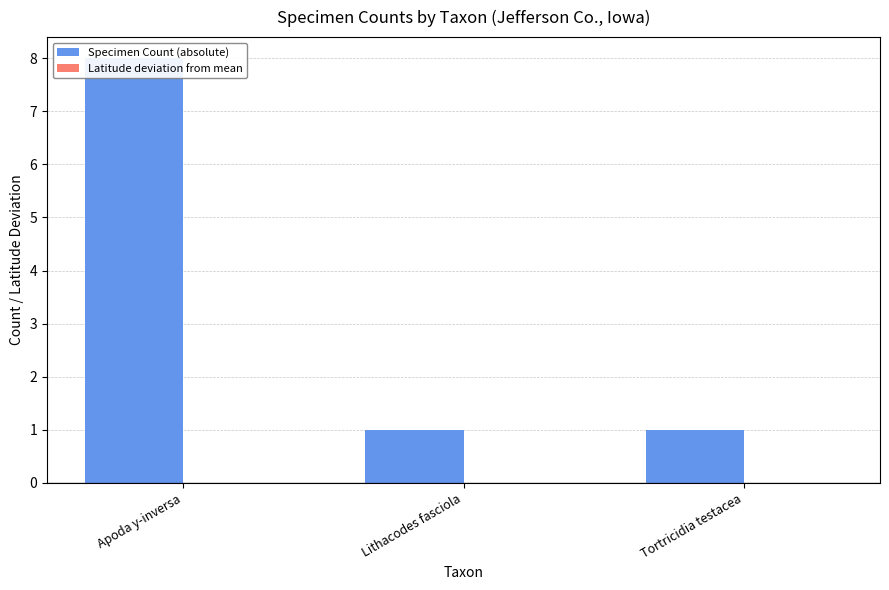

Reading left to right, list all the values displayed in this chart.

Specimen Count (absolute): Apoda y-inversa=8	Lithacodes fasciola=1	Tortricidia testacea=1
Latitude deviation from mean: Apoda y-inversa=0	Lithacodes fasciola=0	Tortricidia testacea=0